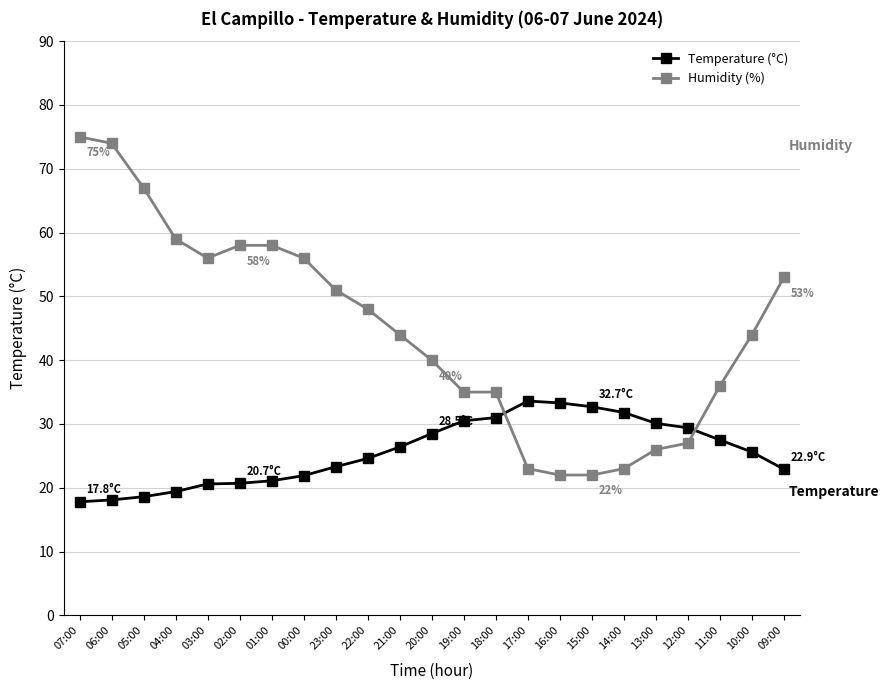

What value does the Humidity (%) series have at 09:00?

53.0